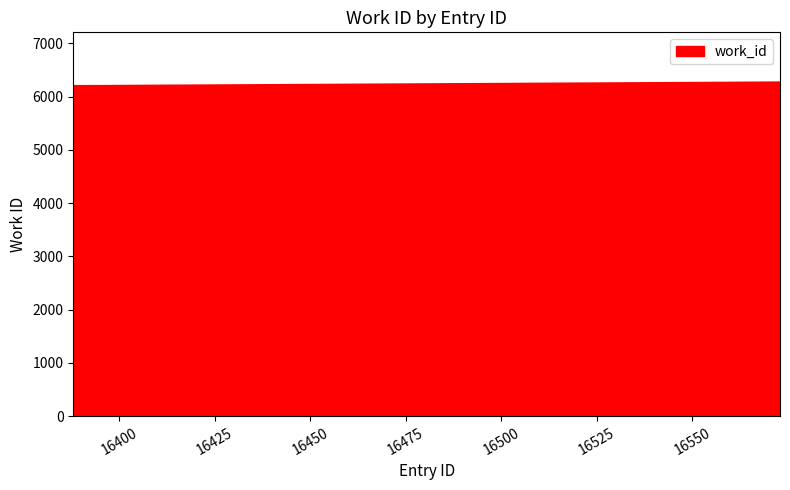

What is the average value?

6221